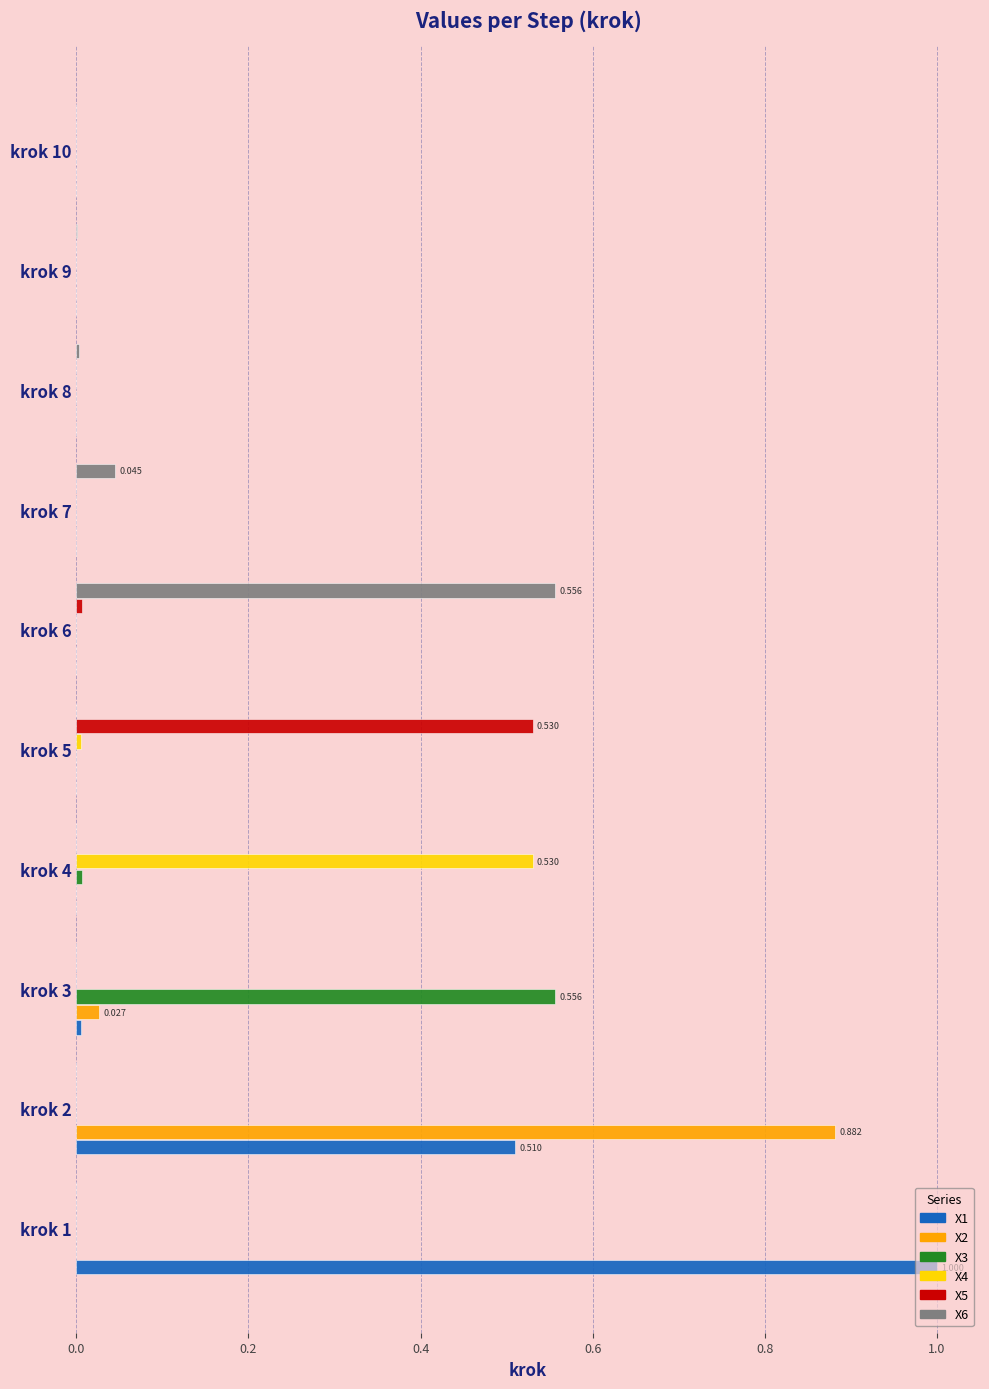

Count the number of data series in this chart.

6